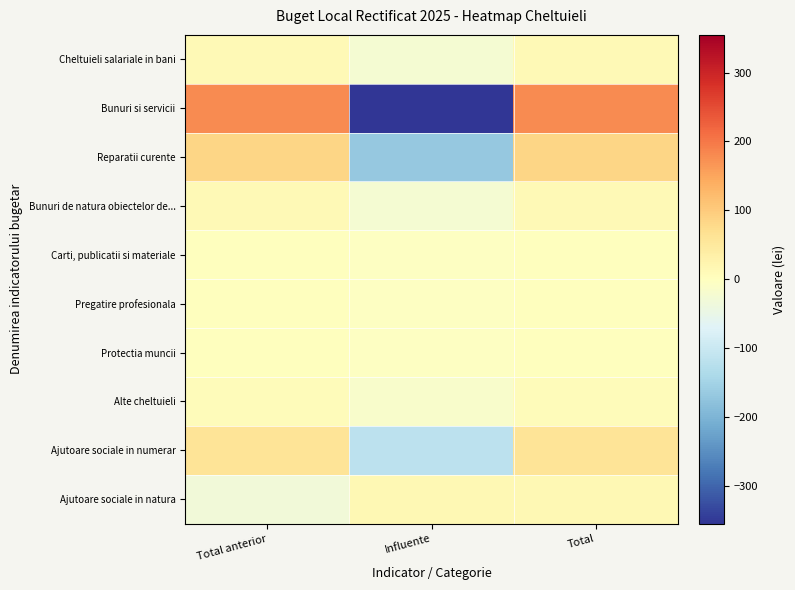

At which category is the sum across all series the highest?

Total